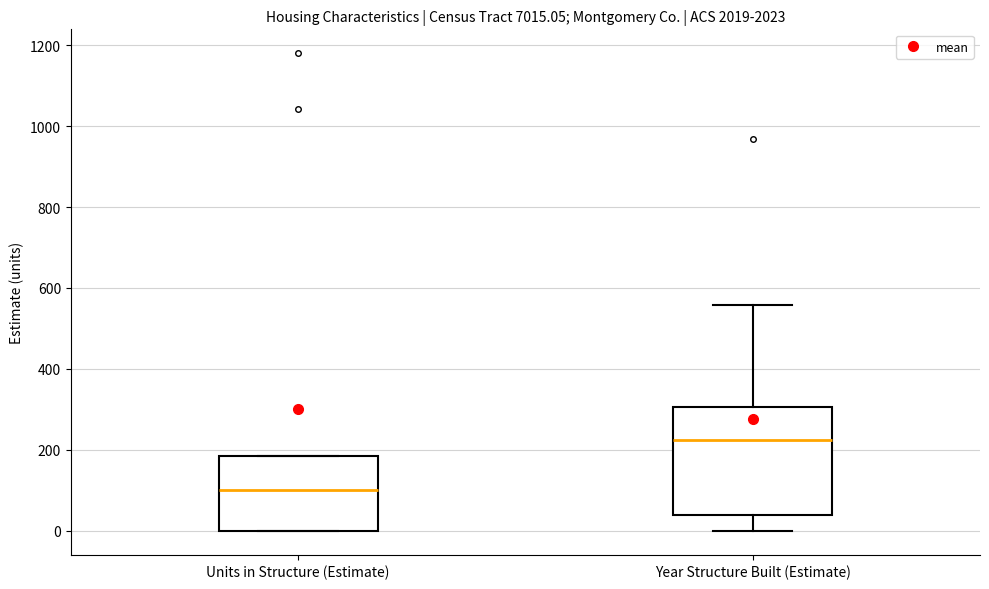

Which box's median line is the highest?

Year Structure Built (Estimate)